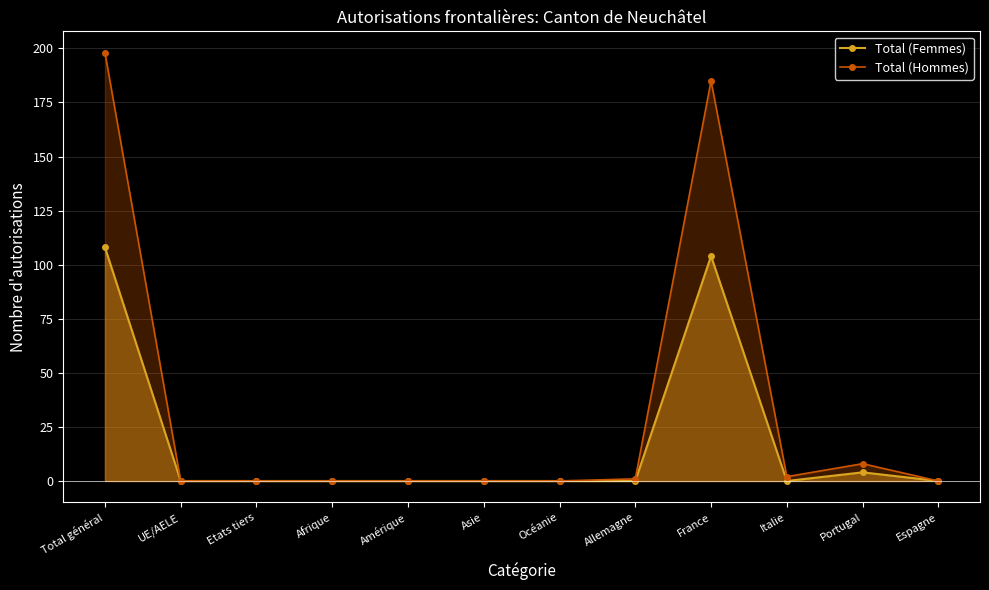

Rank the series at UE/AELE from lowest to highest value.

Total (Femmes), Total (Hommes)